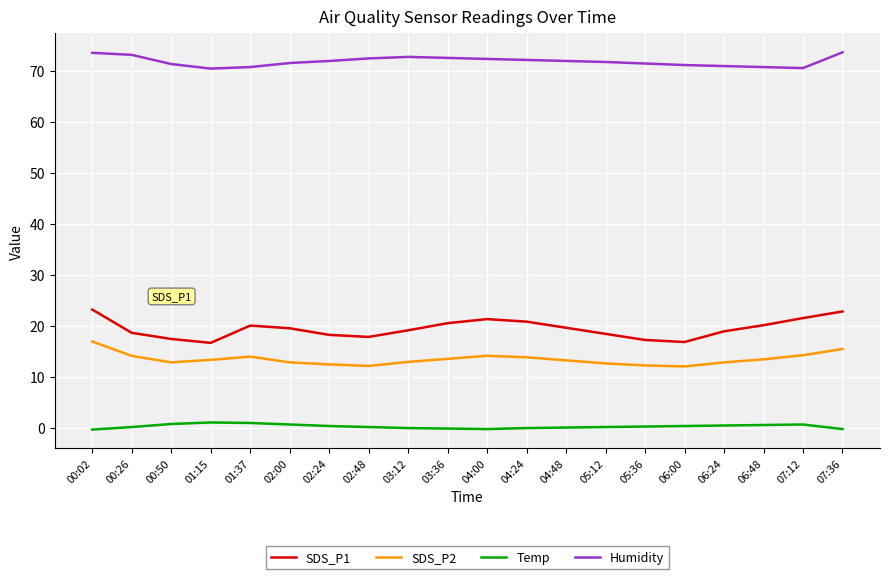

What is the difference between the Temp values at 03:12 and 03:36?

0.1